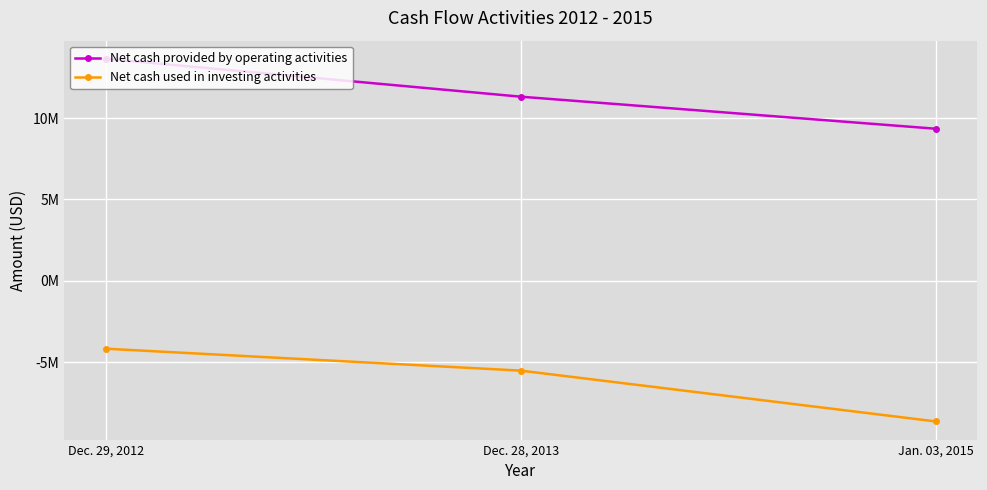

Which category has the lowest value in the Net cash provided by operating activities series?

Jan. 03, 2015